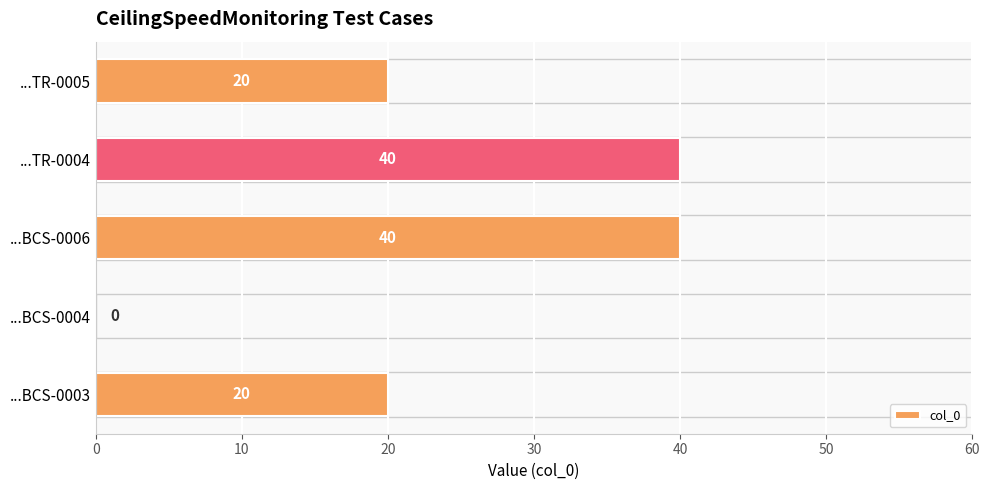

Between ...TR-0005 and ...BCS-0004, which is larger?

...TR-0005